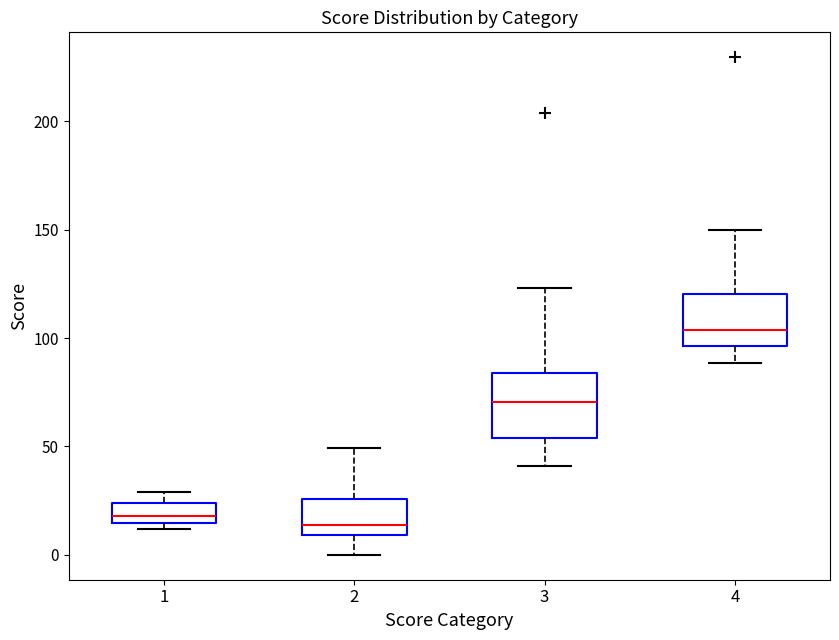

Reading left to right, read every box against the y-axis: the position of its median line, the range the box covers, and the ends of its whiskers. The values are not printed on the chart, so give them approximately, as read against the axis.

1: median 20, box 15 to 25, whiskers 10 to 30
2: median 15, box 10 to 25, whiskers 0 to 50
3: median 70, box 55 to 85, whiskers 40 to 125
4: median 105, box 95 to 120, whiskers 90 to 150